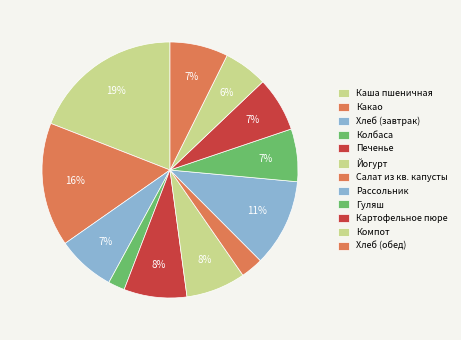

What percentage is the Каша пшеничная slice, to the nearest percent?

19%